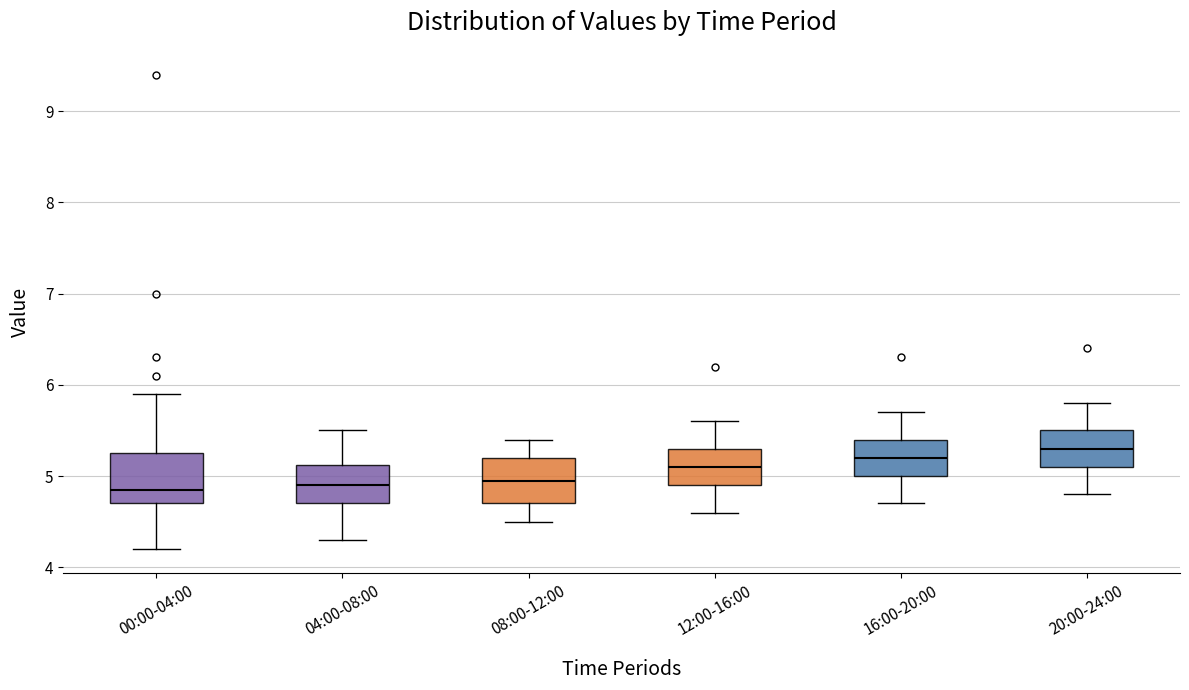

Reading left to right, read every box against the y-axis: the position of its median line, the range the box covers, and the ends of its whiskers. The values are not printed on the chart, so give them approximately, as read against the axis.

00:00-04:00: median 4.9, box 4.7 to 5.3, whiskers 4.2 to 5.9
04:00-08:00: median 4.9, box 4.7 to 5.1, whiskers 4.3 to 5.5
08:00-12:00: median 5.0, box 4.7 to 5.2, whiskers 4.5 to 5.4
12:00-16:00: median 5.1, box 4.9 to 5.3, whiskers 4.6 to 5.6
16:00-20:00: median 5.2, box 5.0 to 5.4, whiskers 4.7 to 5.7
20:00-24:00: median 5.3, box 5.1 to 5.5, whiskers 4.8 to 5.8